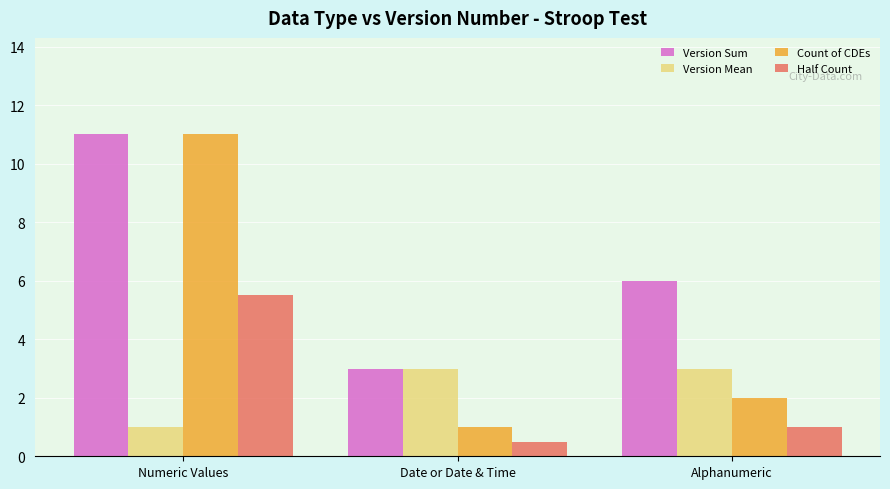

Is the value of Half Count at Numeric Values greater than the value of Count of CDEs at Numeric Values?

No